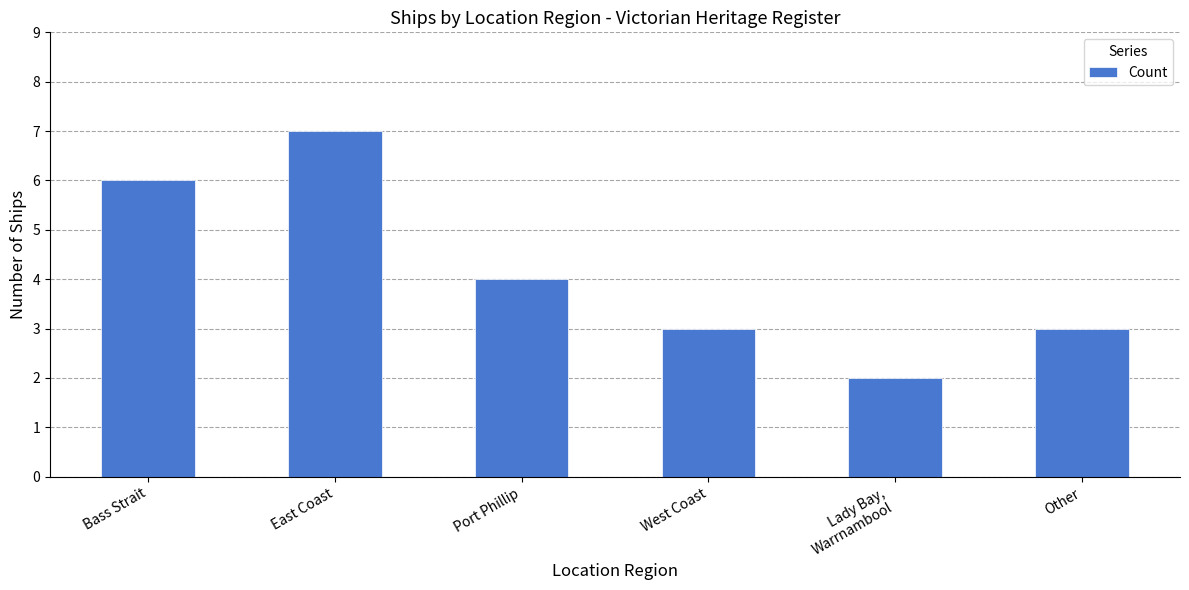

The value at Port Phillip is 5. True or false?

False